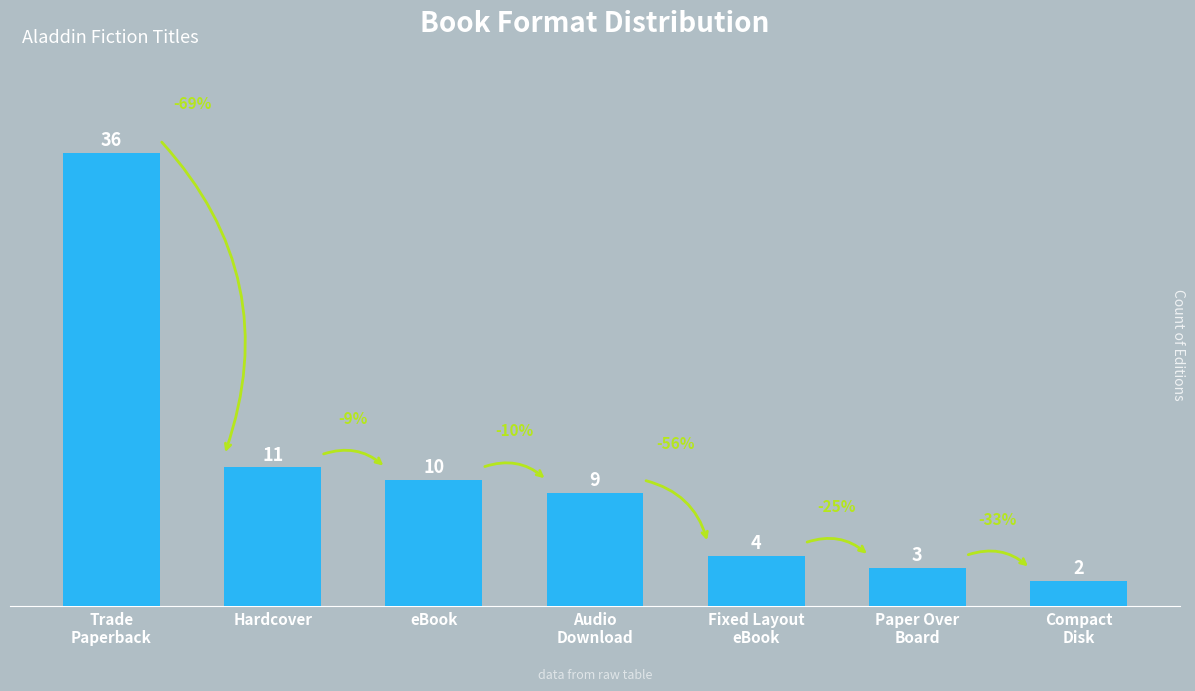

Count the number of categories in the chart.

7